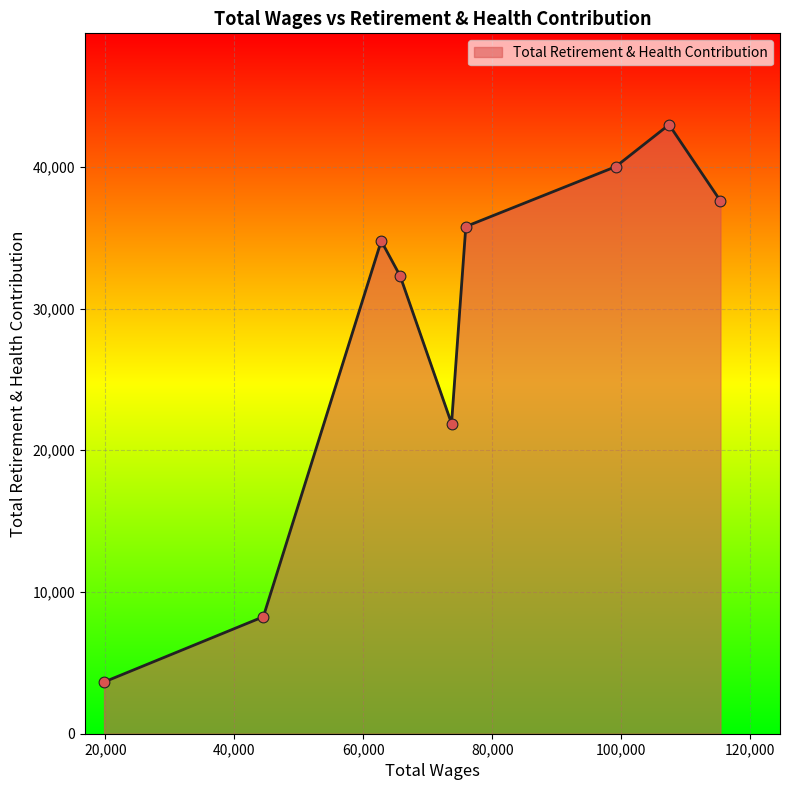

What is the difference between the maximum and minimum values?

39324